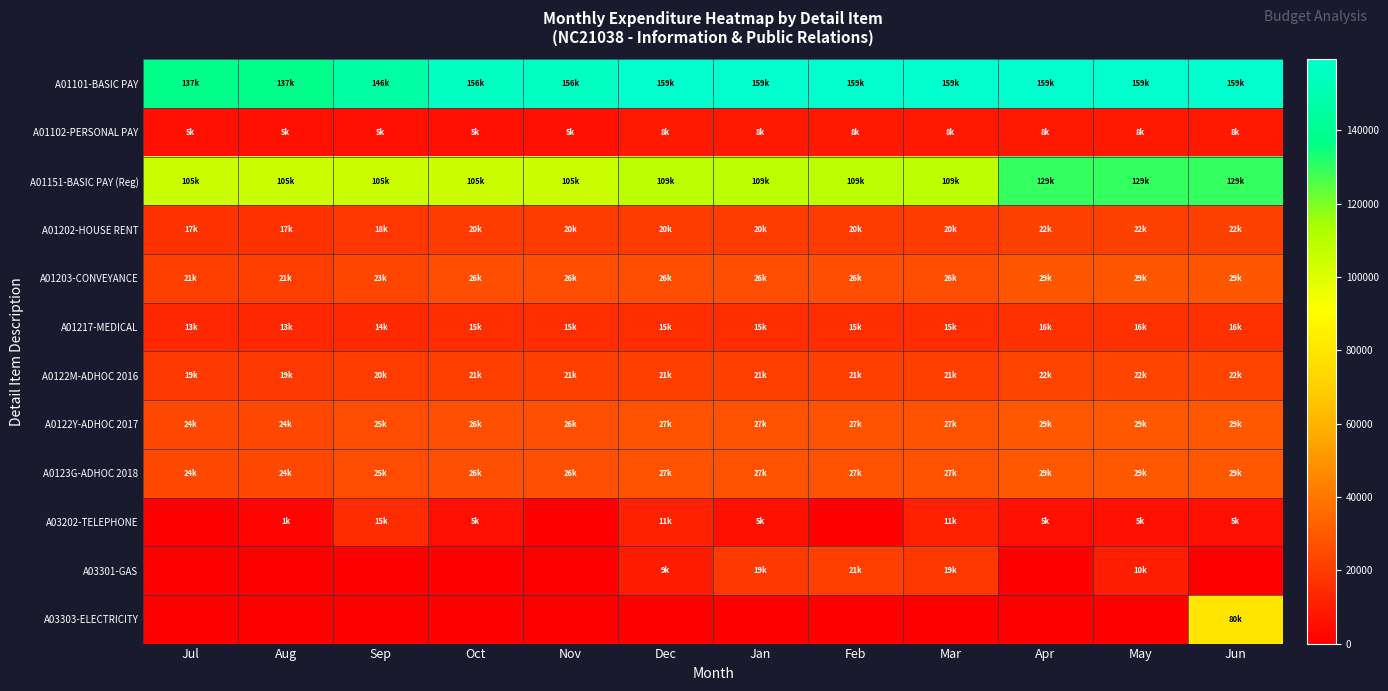

Rank the series at Oct from highest to lowest value.

A01101-BASIC PAY, A01151-BASIC PAY (Reg), A0122Y-ADHOC 2017, A0123G-ADHOC 2018, A01203-CONVEYANCE, A0122M-ADHOC 2016, A01202-HOUSE RENT, A01217-MEDICAL, A01102-PERSONAL PAY, A03202-TELEPHONE, A03301-GAS, A03303-ELECTRICITY